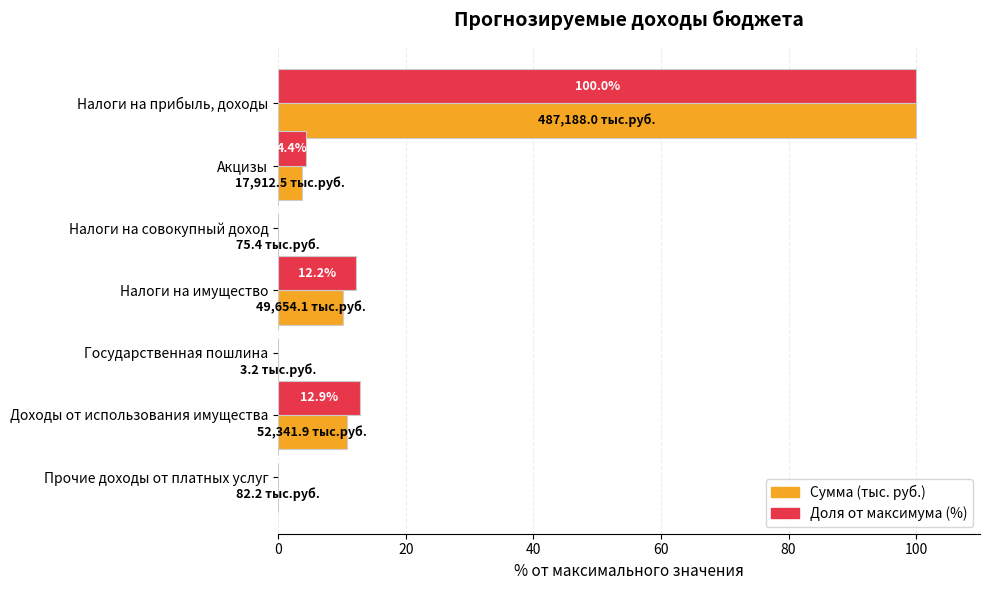

The Доля от максимума (%) series shows 173.0 at Налоги на прибыль, доходы. True or false?

False